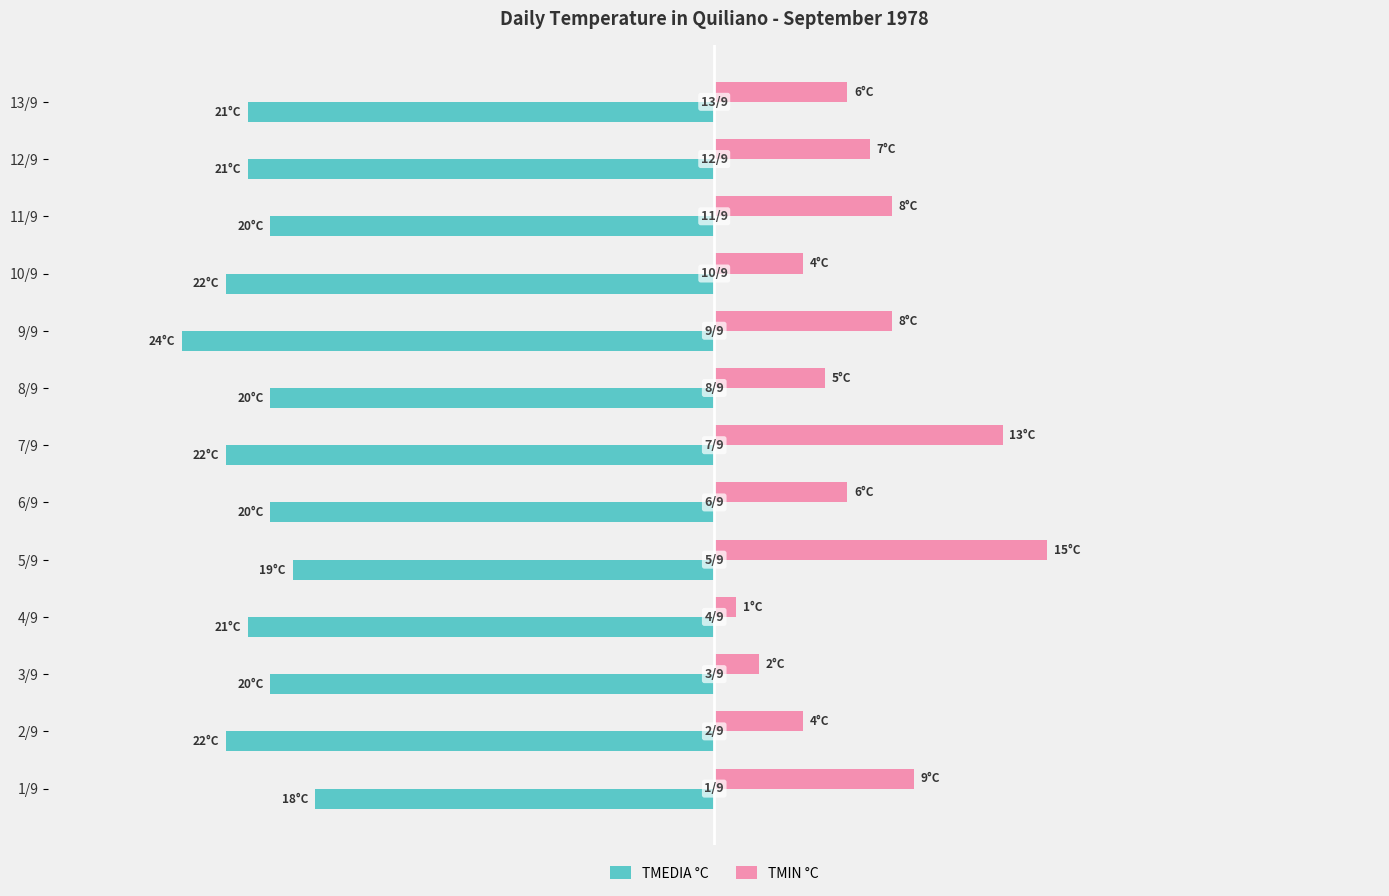

What are all the series names shown in the legend?

TMEDIA °C, TMIN °C